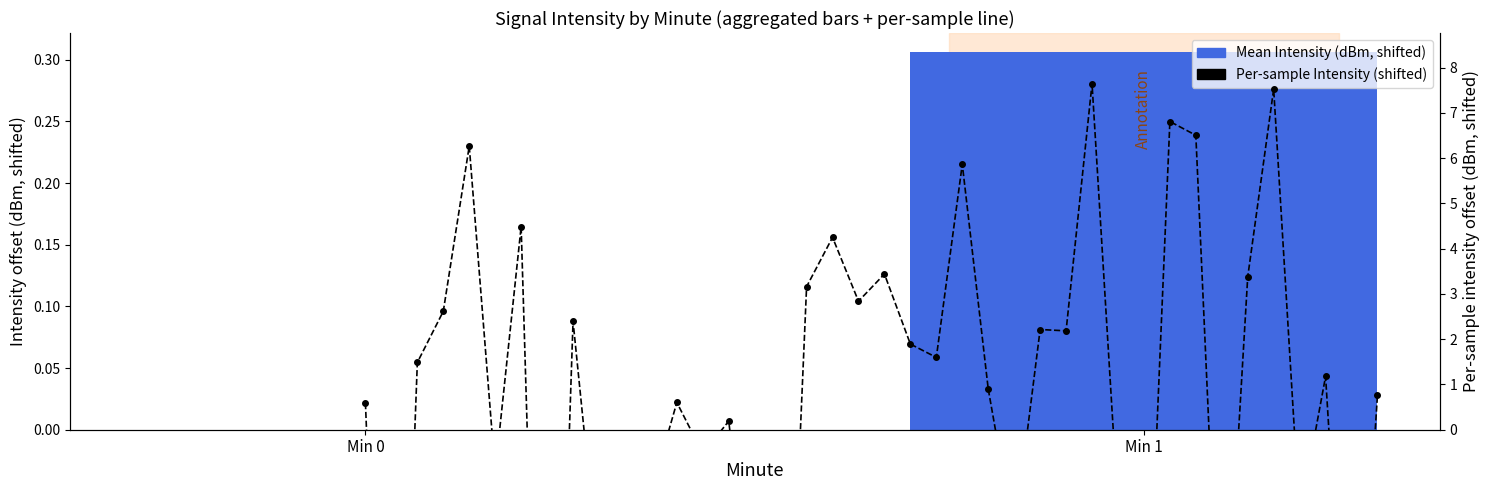

Are the bars grouped side by side (vs. stacked)?

No